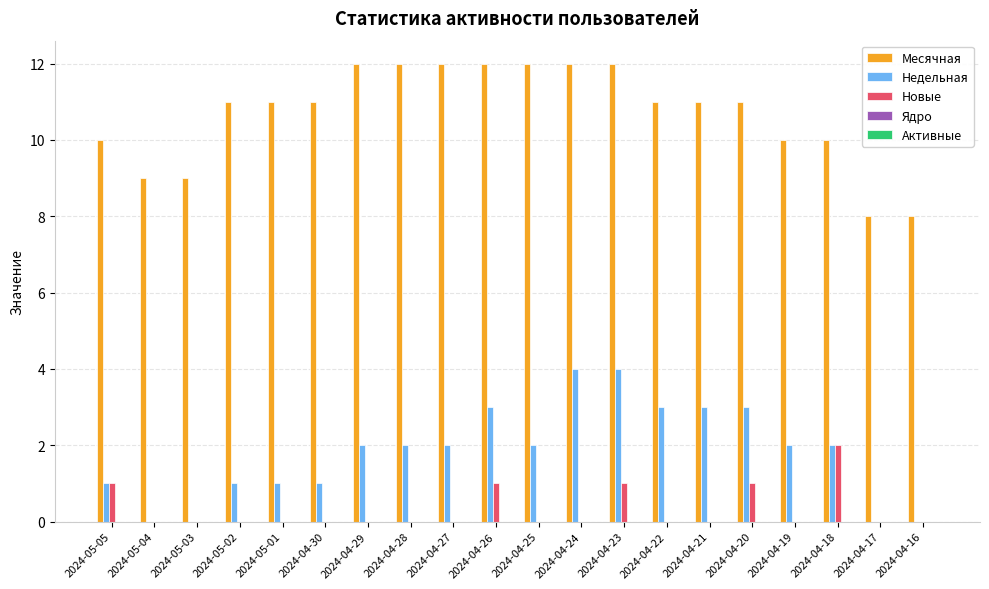

Is it true that Новые equals 1 at 2024-05-02?

False